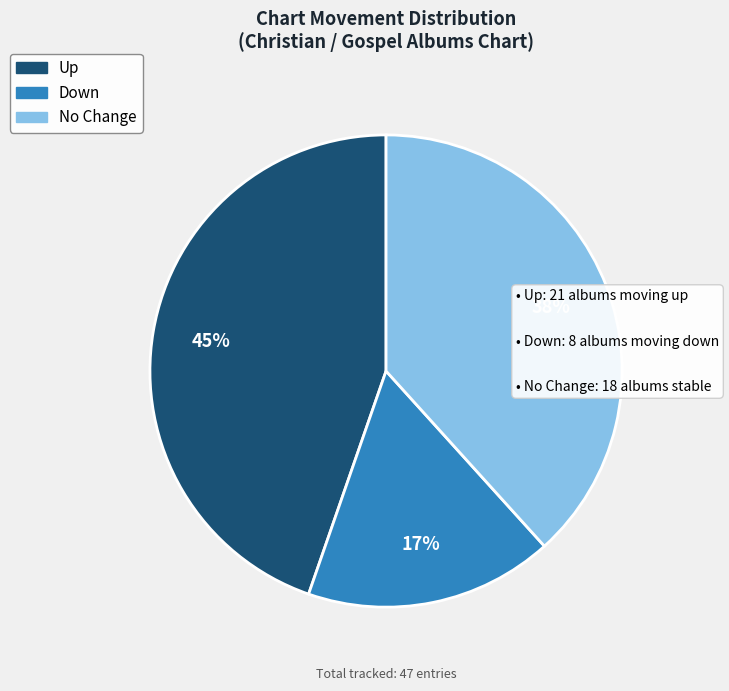

Is there a majority slice in this chart?

No